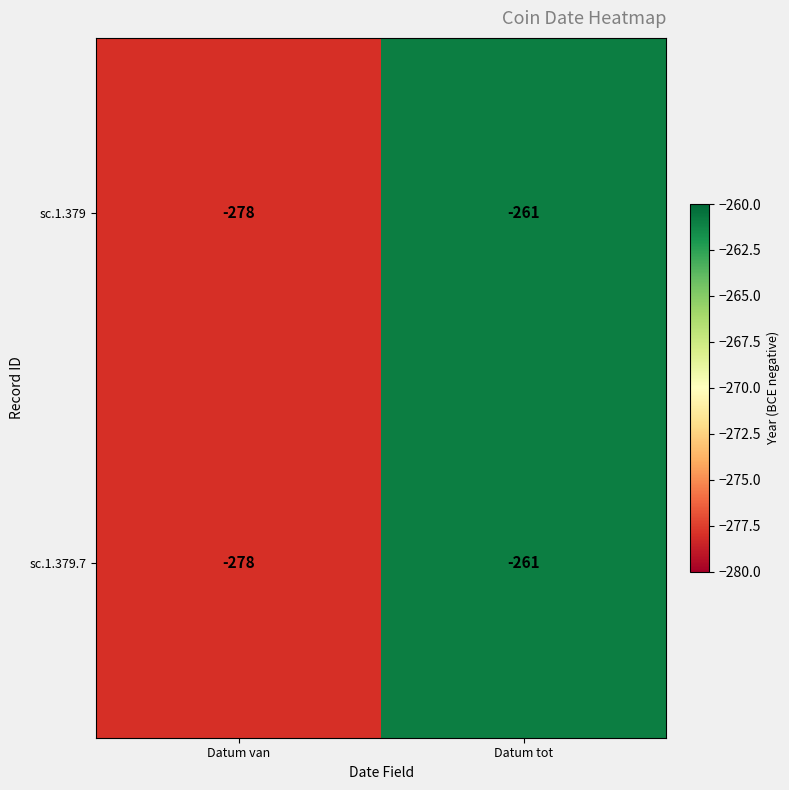

What is the difference between the sc.1.379.7 values at Datum van and Datum tot?

17